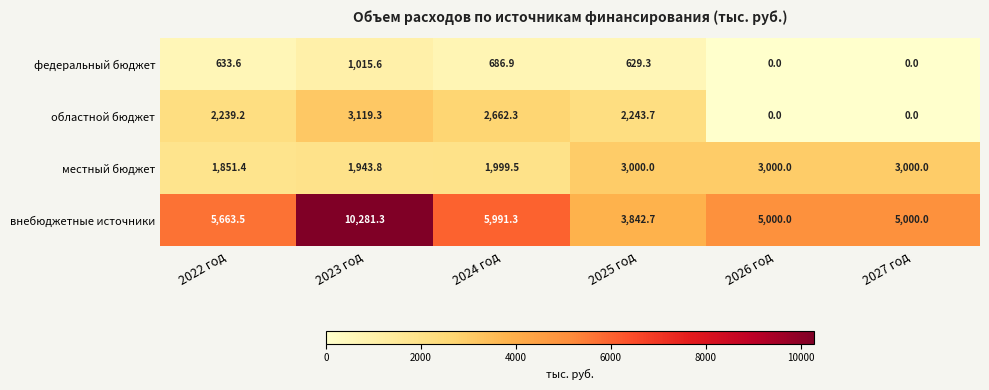

What is the difference between the highest and lowest values at 2026 год?

5000.0